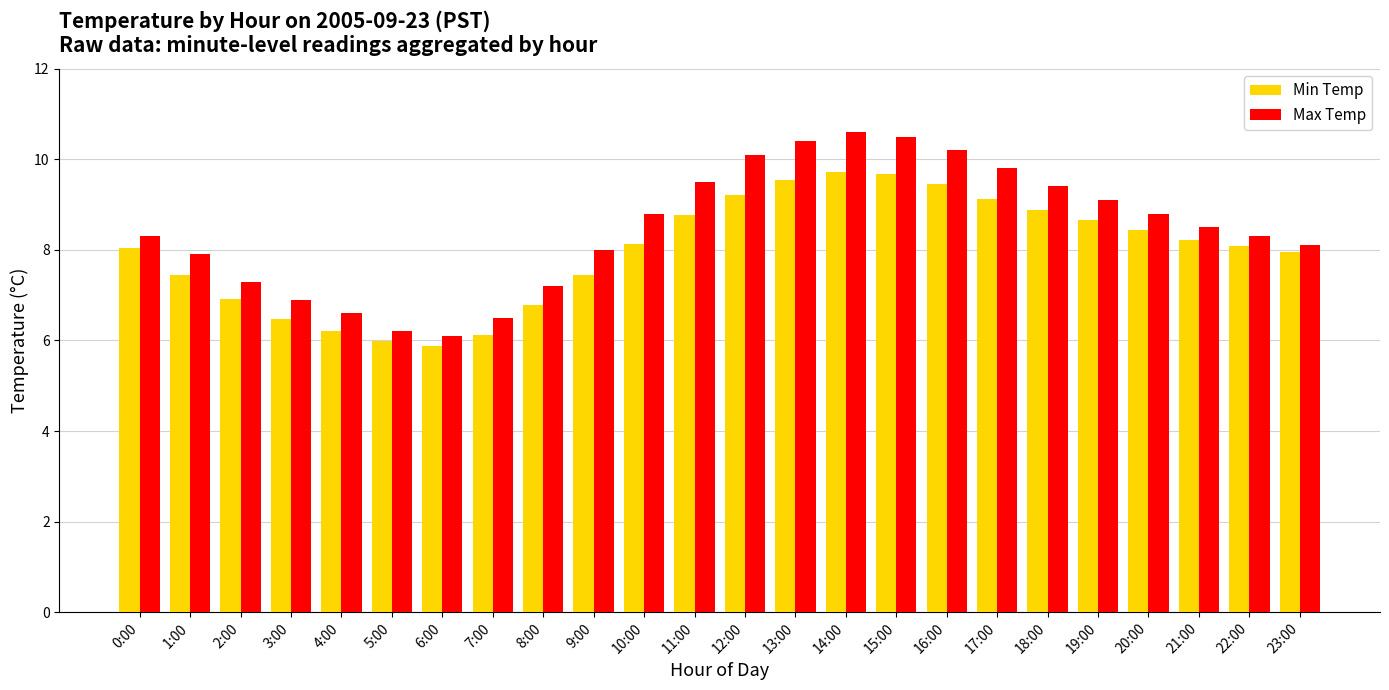

Between 11:00 and 23:00, which series saw the biggest shift?

Max Temp